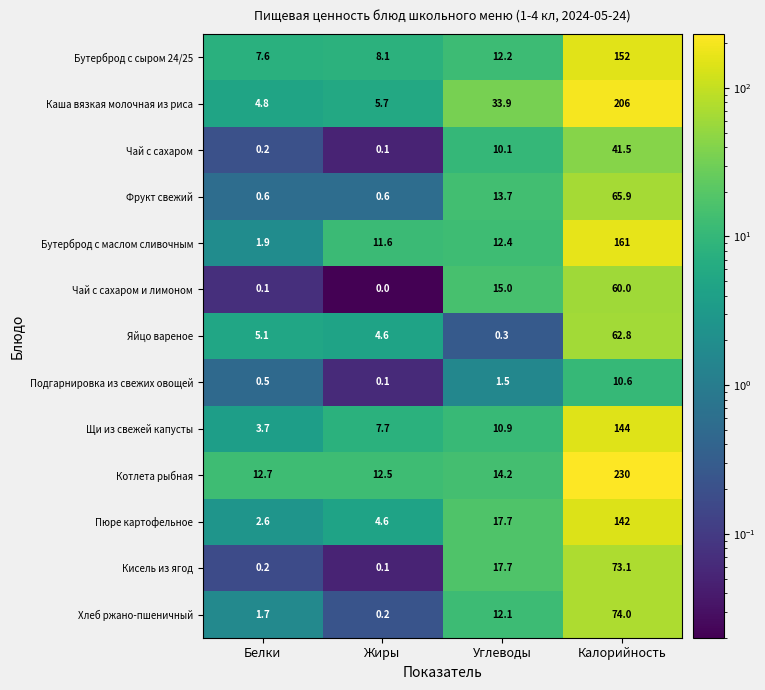

Where does the Подгарнировка из свежих овощей series first go above 1?

Углеводы